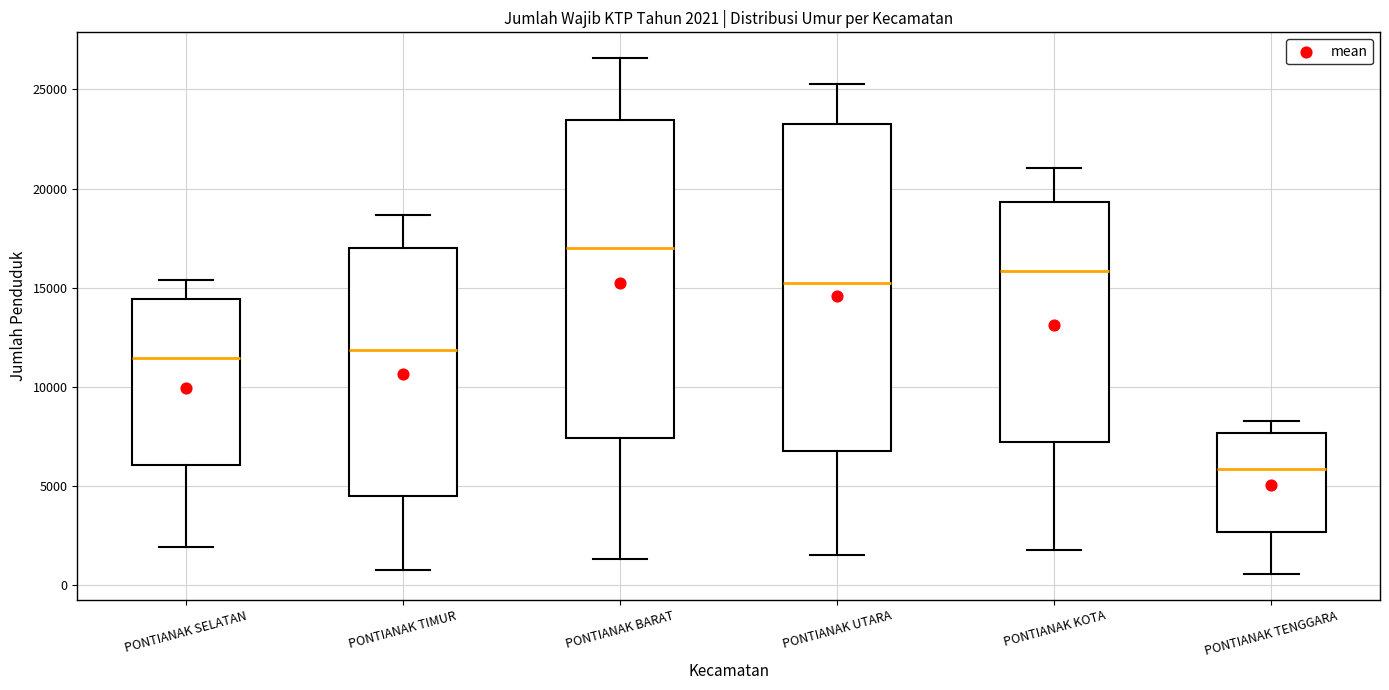

Which box's median line is the highest?

PONTIANAK BARAT